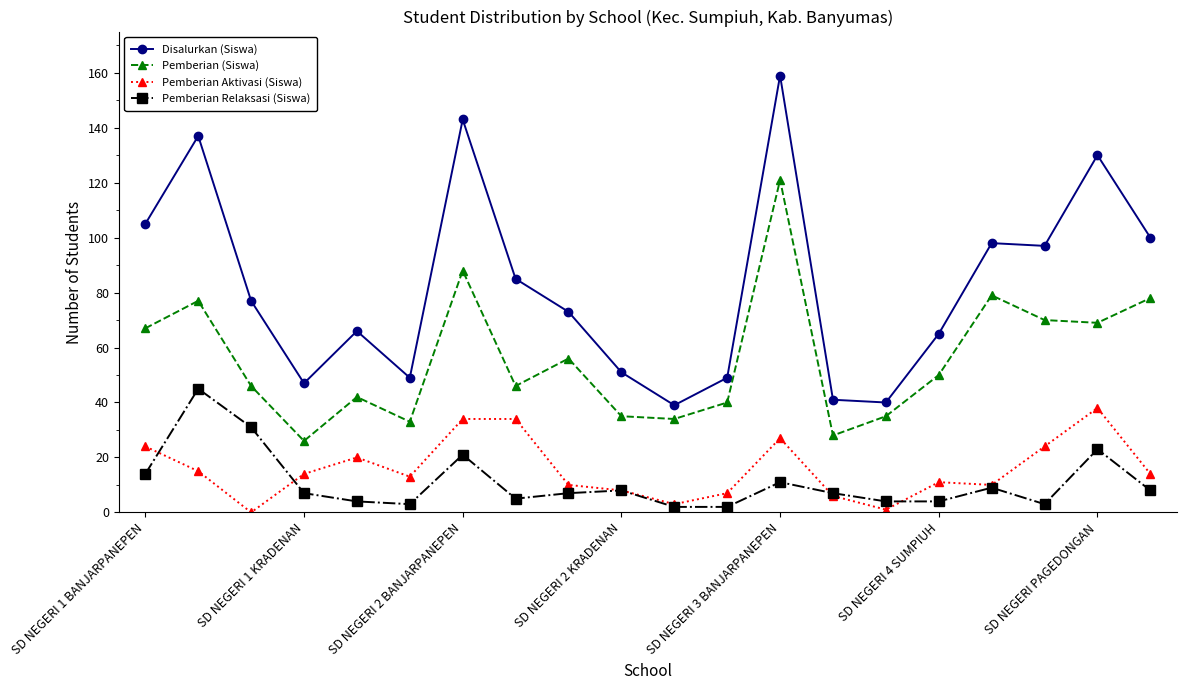

What are all the series names shown in the legend?

Disalurkan (Siswa), Pemberian (Siswa), Pemberian Aktivasi (Siswa), Pemberian Relaksasi (Siswa)